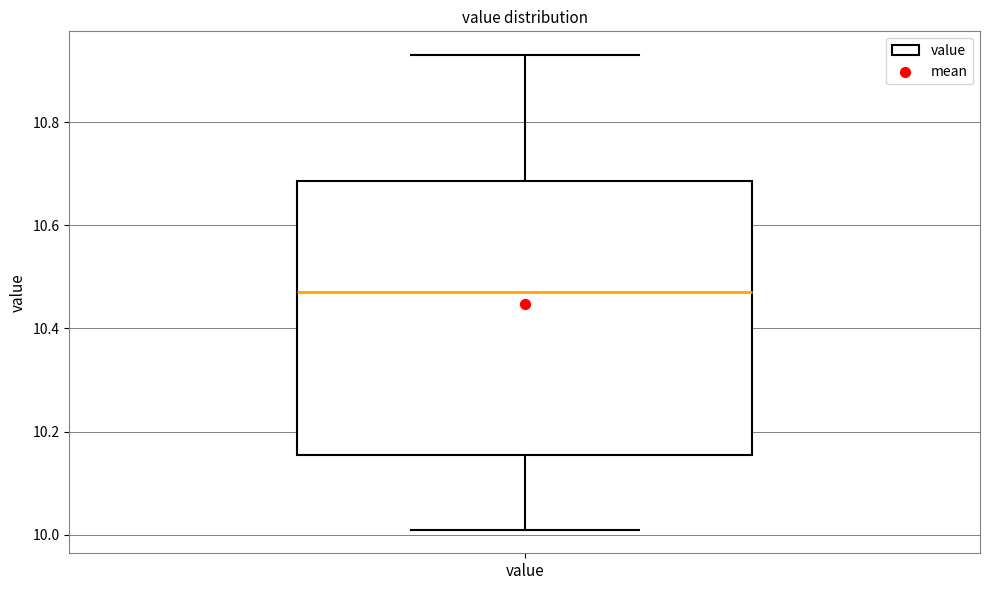

Where is the lower edge of the box for value on the y-axis? The values are not printed on the chart, so give them approximately, as read against the axis.

10.16